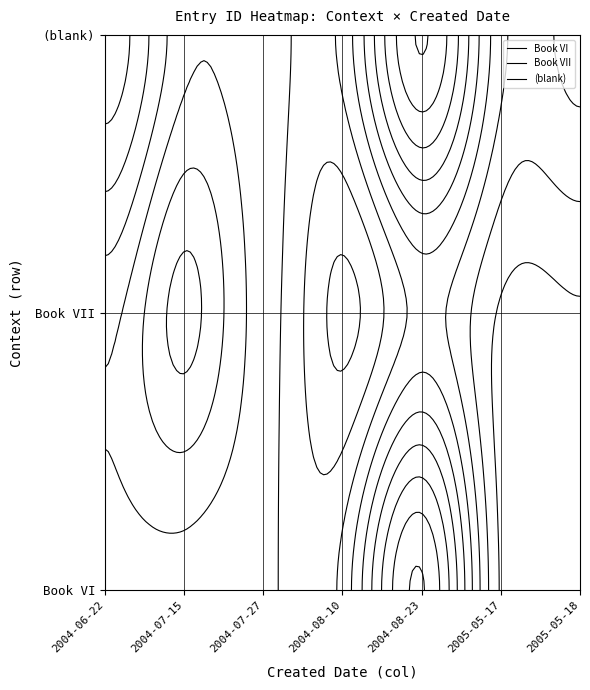

Rank the categories by (blank) value from highest to lowest.

2004-08-23, 2004-06-22, 2004-07-27, 2005-05-18, 2005-05-17, 2004-08-10, 2004-07-15